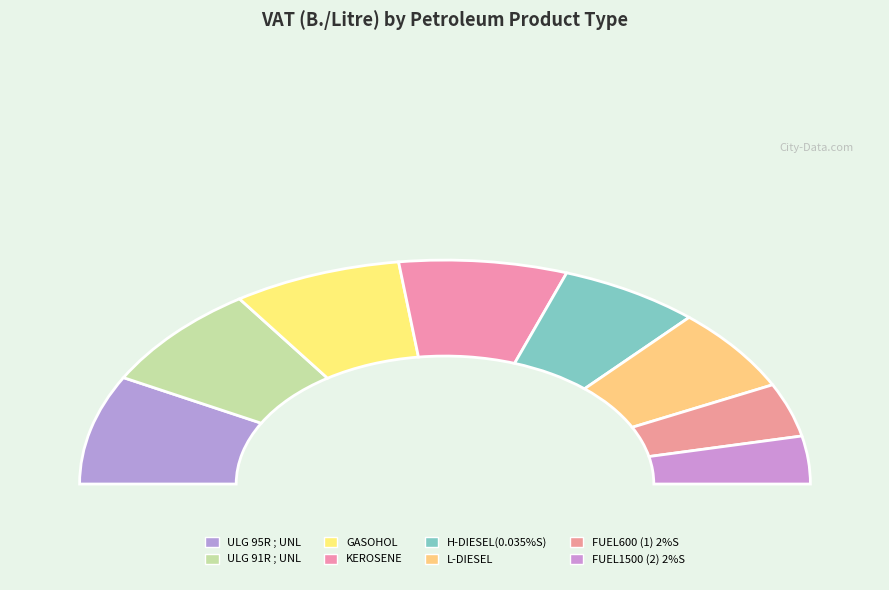

Do LPG-LARGE(B/KG.) and ULG 95R ; UNL together represent more than half of the pie?

No